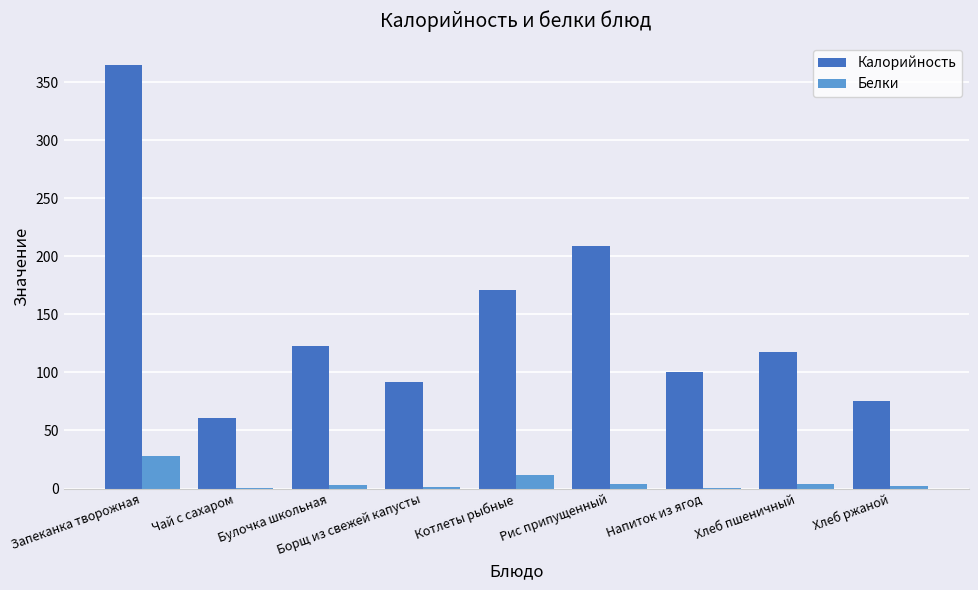

What are all the series names shown in the legend?

Калорийность, Белки